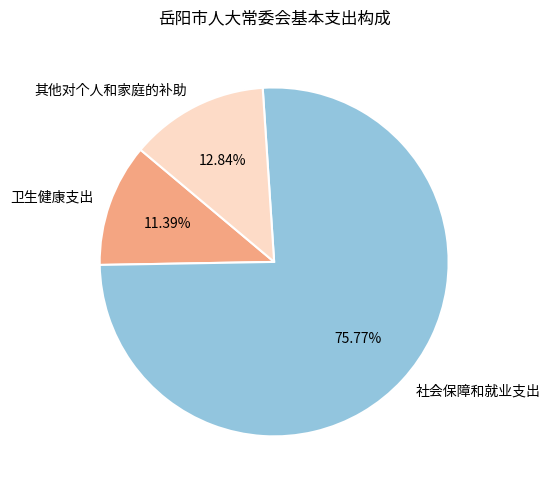

What percentage is NOT represented by 卫生健康支出?

88.6%